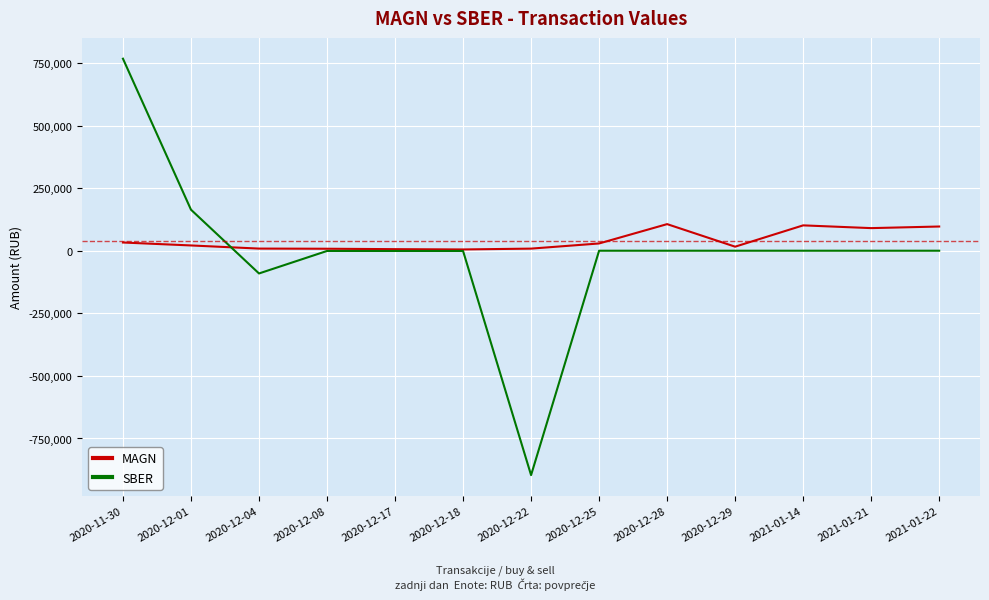

What is the total value across all series at 2021-01-14?

101276.7